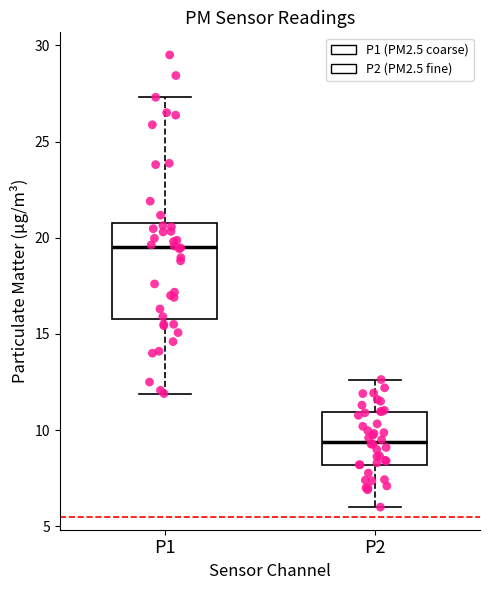

Which box's median line is the lowest?

P2